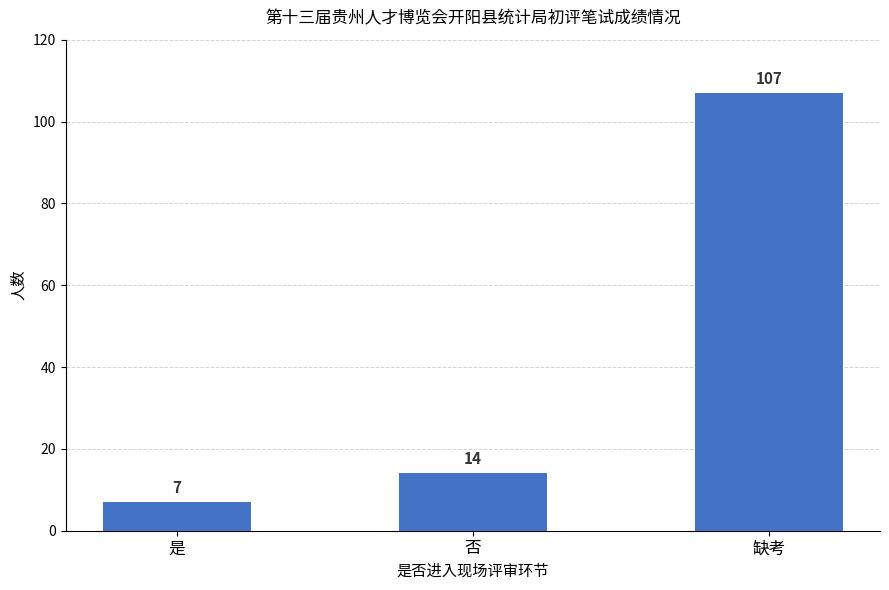

How many data points are less than 14?

1